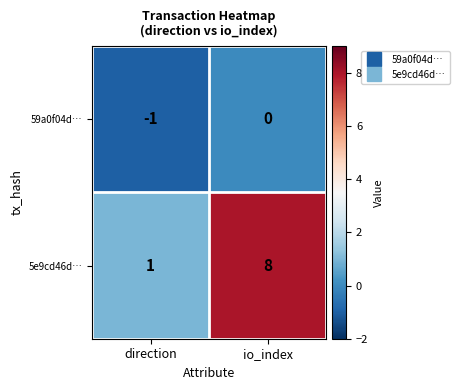

At io_index, list the series in order from largest to smallest.

5e9cd46d…, 59a0f04d…